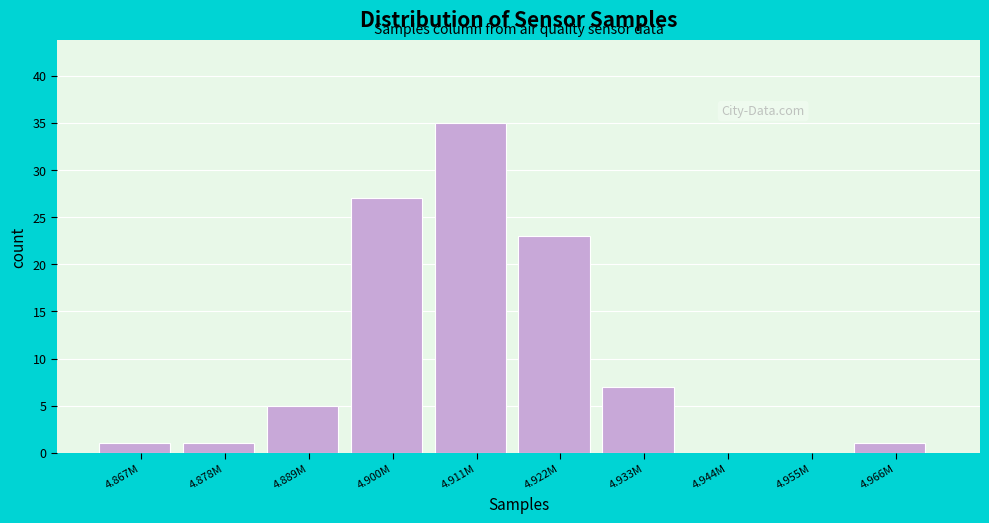

Reading left to right, what are all the values shown in this chart?

4.867M=1	4.878M=1	4.889M=5	4.900M=27	4.911M=35	4.922M=23	4.933M=7	4.944M=0	4.955M=0	4.966M=1